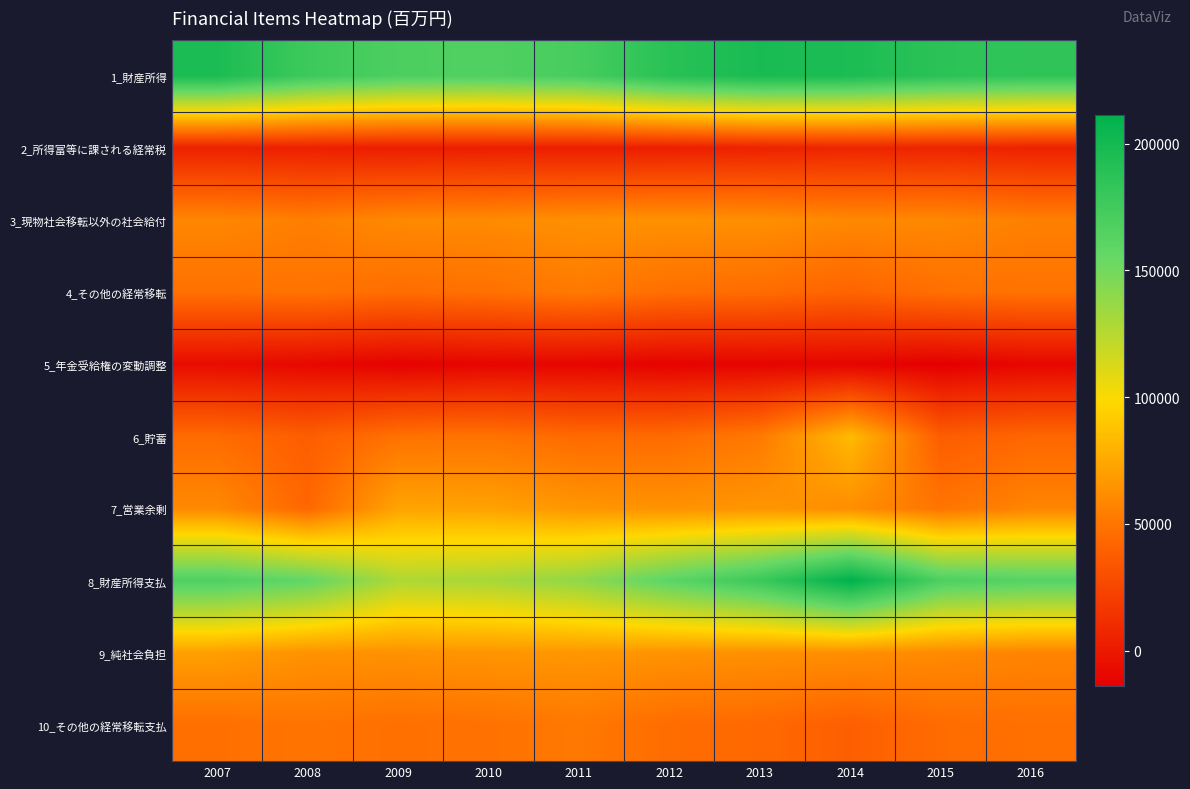

How many data points does each series have?

10